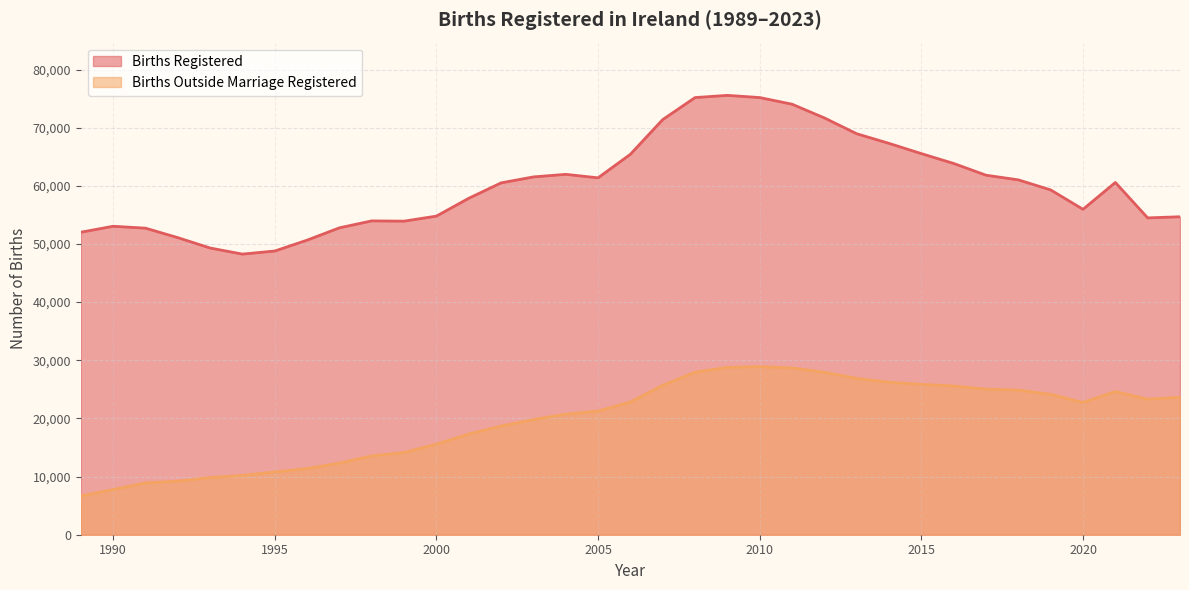

Reading left to right, extract all data points from this chart.

Births Registered: 1989=52018	1990=53044	1991=52718	1992=51089	1993=49304	1994=48255	1995=48787	1996=50655	1997=52775	1998=53969	1999=53924	2000=54789	2001=57854	2002=60503	2003=61529	2004=61972	2005=61372	2006=65425	2007=71389	2008=75173	2009=75554	2010=75174	2011=74033	2012=71674	2013=68954	2014=67295	2015=65536	2016=63841	2017=61824	2018=61022	2019=59294	2020=55959	2021=60575	2022=54483	2023=54678
Births Outside Marriage Registered: 1989=6671	1990=7767	1991=8912	1992=9211	1993=9826	1994=10198	1995=10801	1996=11369	1997=12316	1998=13555	1999=14138	2000=15572	2001=17308	2002=18694	2003=19797	2004=20734	2005=21265	2006=22826	2007=25698	2008=27948	2009=28779	2010=28892	2011=28682	2012=27936	2013=26881	2014=26221	2015=25861	2016=25581	2017=25037	2018=24874	2019=24139	2020=22741	2021=24628	2022=23304	2023=23634